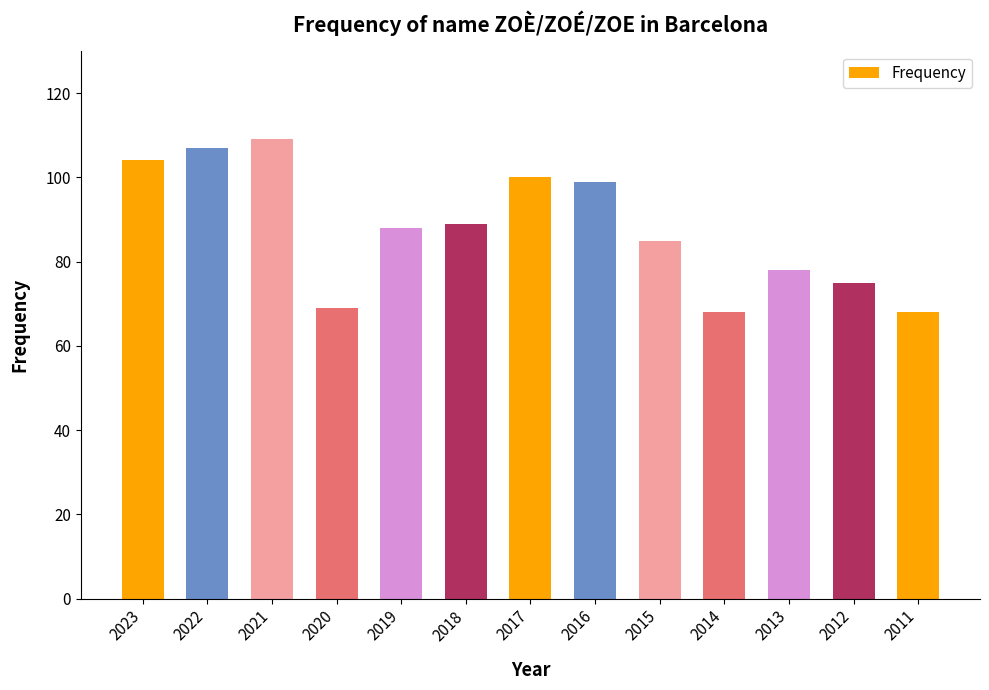

True or false: the data shows 146 at 2017.

False